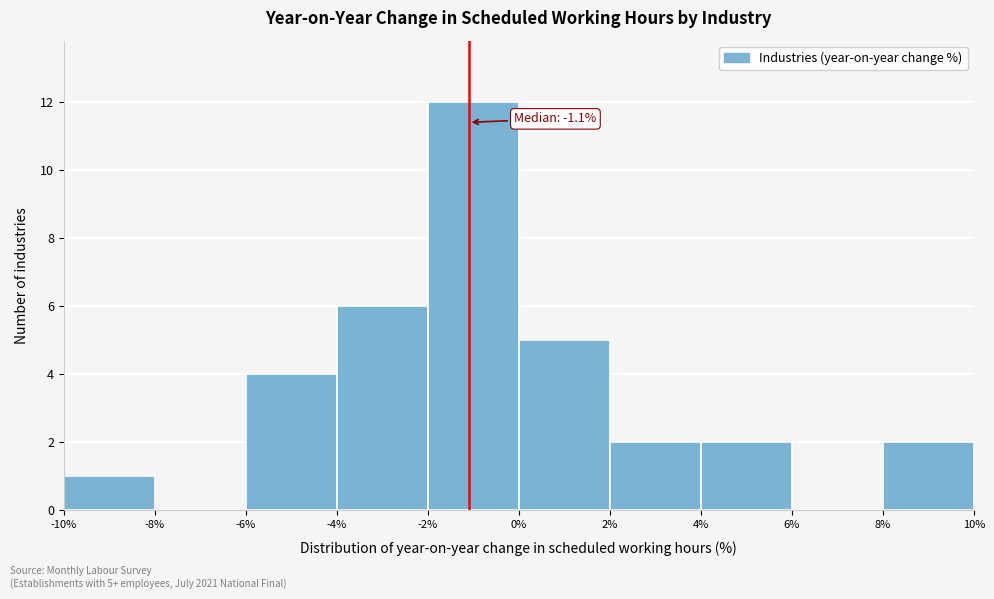

Which range on the x-axis has the tallest bar?

-2% to 0%